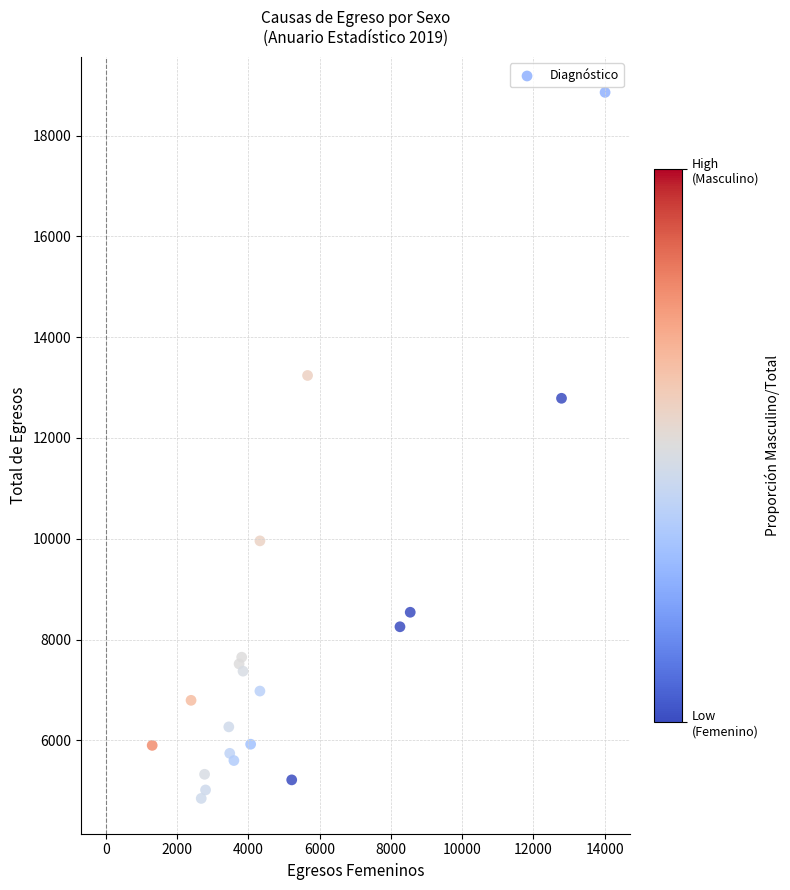

What Y value in the scatter plot is closest to 11853?

12788